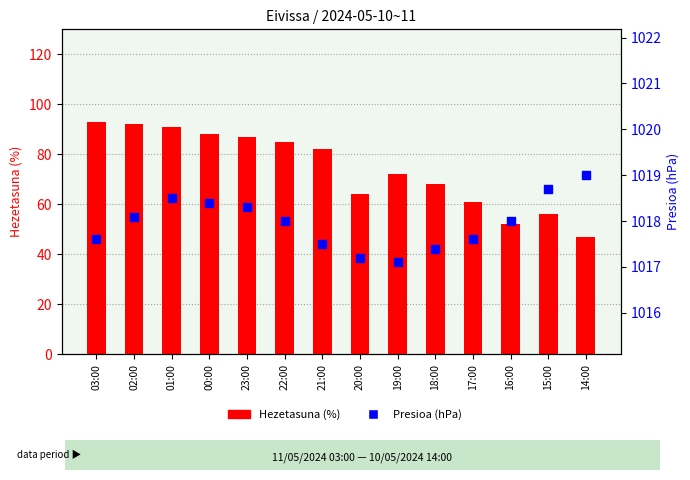

At how many categories does at least one series exceed 566?

14